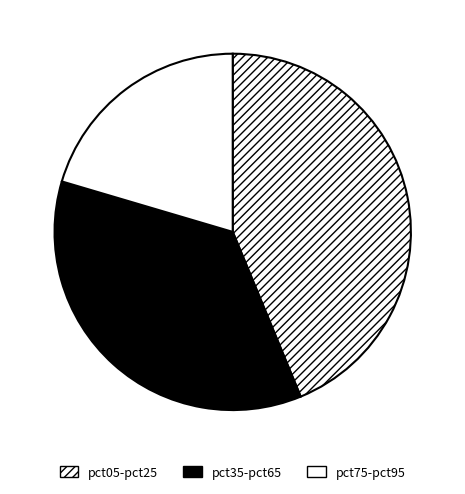

What is the largest slice in the pie chart?

pct05-pct25